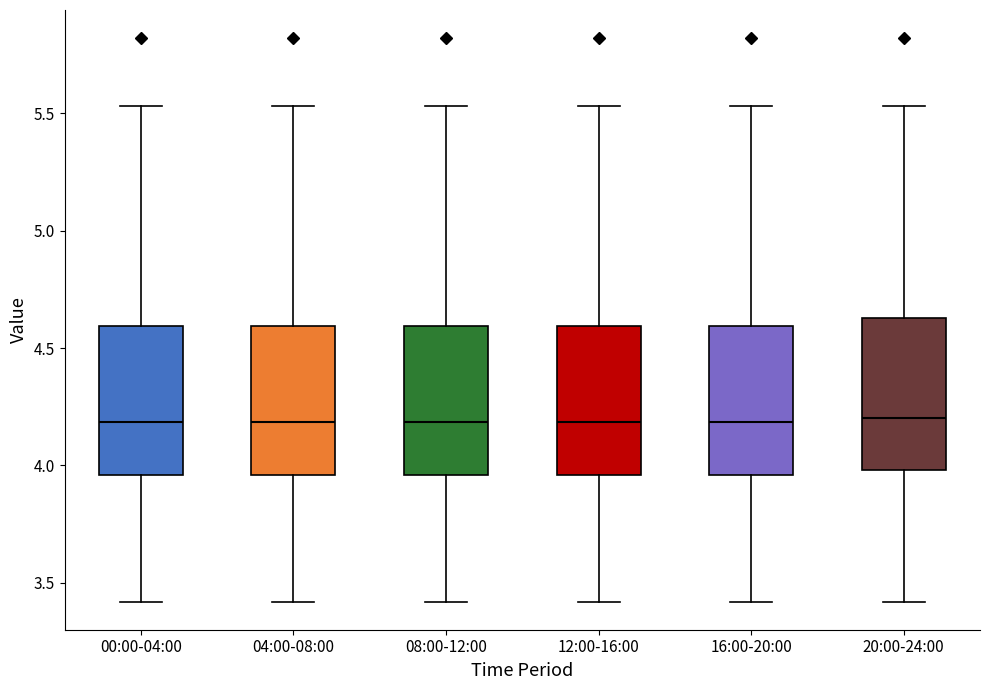

Reading left to right, transcribe this box plot: for each box, give where its median line is, the range the box spans, and where its two whiskers end, as read against the y-axis. The values are not printed on the chart, so give them approximately, as read against the axis.

00:00-04:00: median 4.20, box 3.95 to 4.60, whiskers 3.40 to 5.55
04:00-08:00: median 4.20, box 3.95 to 4.60, whiskers 3.40 to 5.55
08:00-12:00: median 4.20, box 3.95 to 4.60, whiskers 3.40 to 5.55
12:00-16:00: median 4.20, box 3.95 to 4.60, whiskers 3.40 to 5.55
16:00-20:00: median 4.20, box 3.95 to 4.60, whiskers 3.40 to 5.55
20:00-24:00: median 4.20, box 4.00 to 4.65, whiskers 3.40 to 5.55